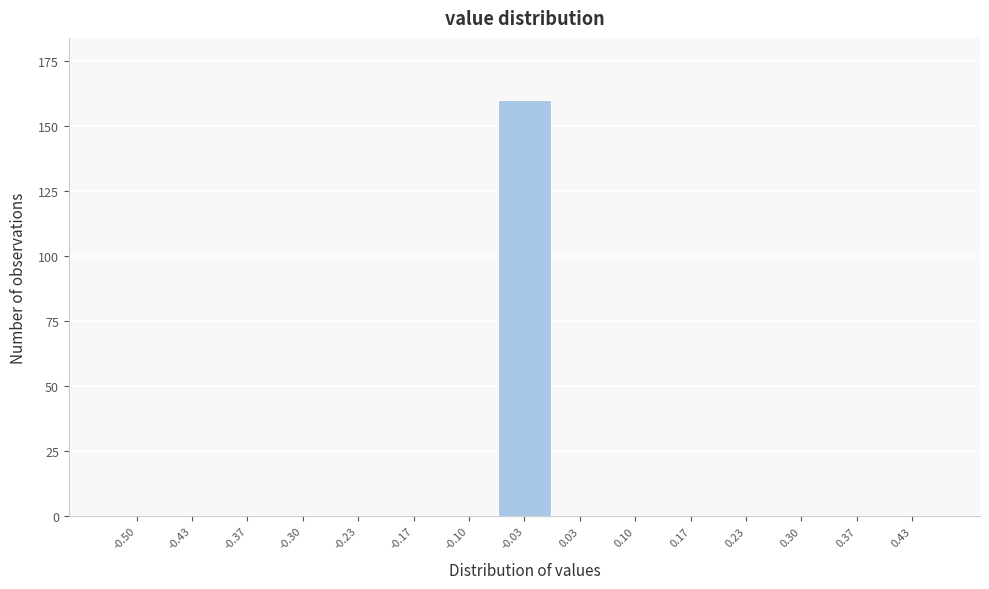

Reading left to right, extract all data points from this chart.

-0.50=0	-0.43=0	-0.37=0	-0.30=0	-0.23=0	-0.17=0	-0.10=0	-0.03=160	0.03=0	0.10=0	0.17=0	0.23=0	0.30=0	0.37=0	0.43=0